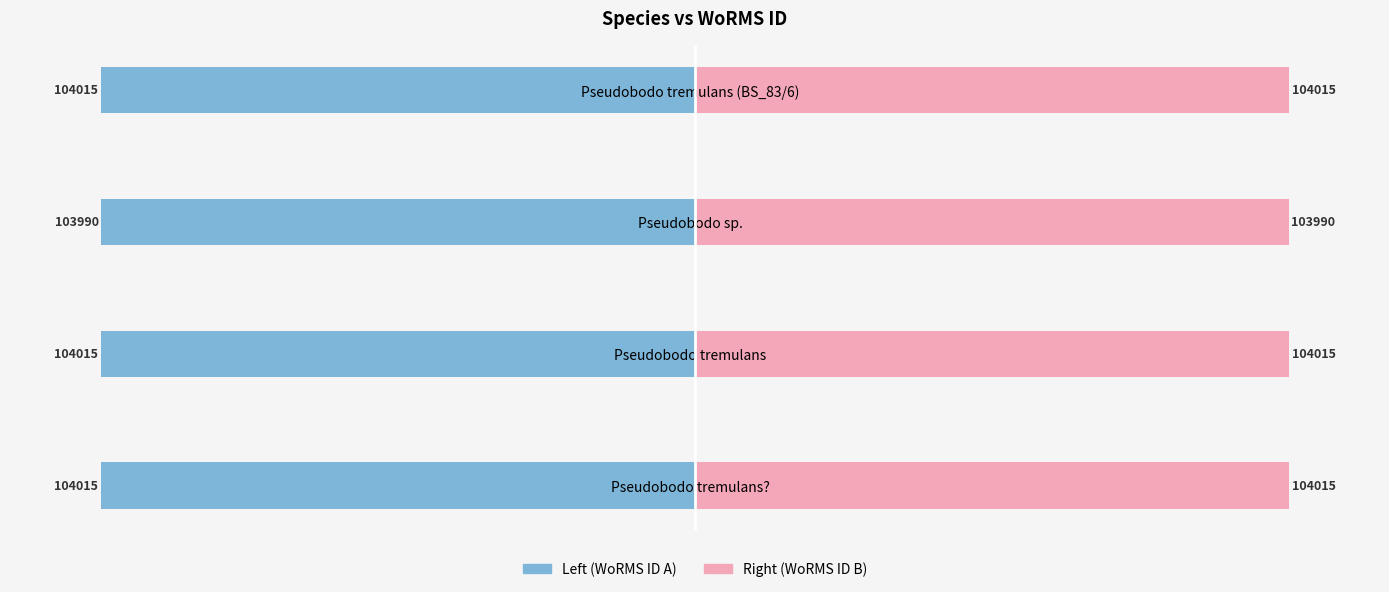

How many data points in WoRMS ID (Right) are less than 104015?

1